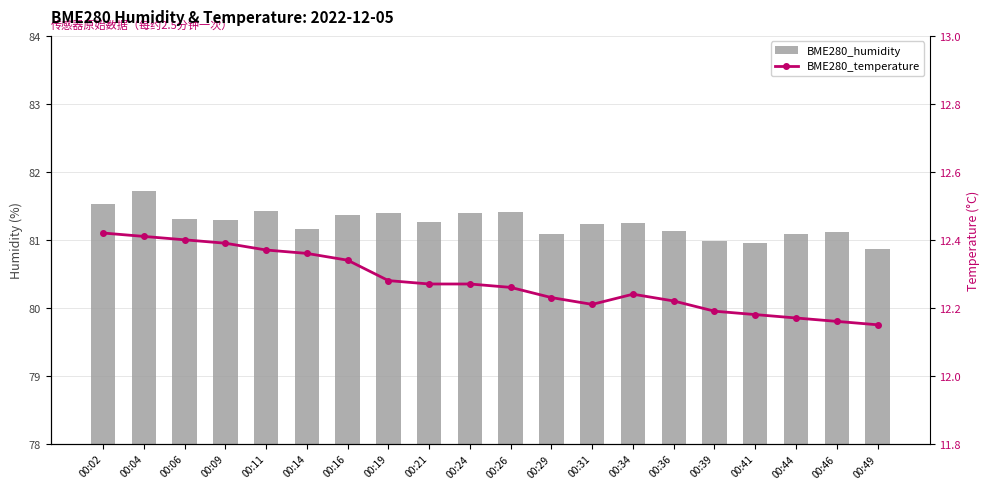

Which series has the largest total across all categories?

BME280_humidity